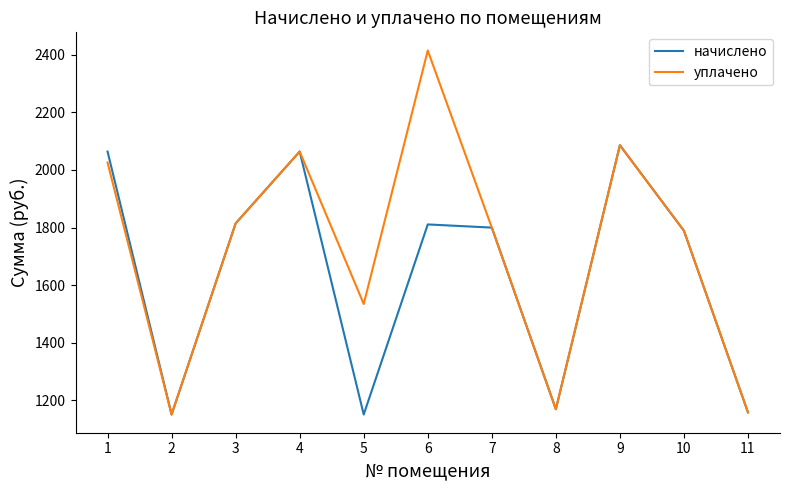

Which series has the largest total across all categories?

уплачено